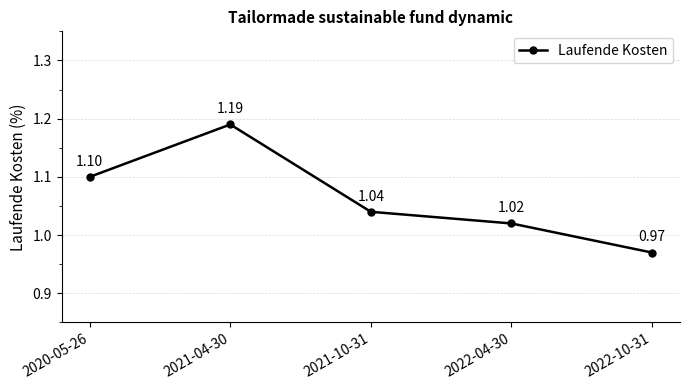

How many series are shown in this chart?

1